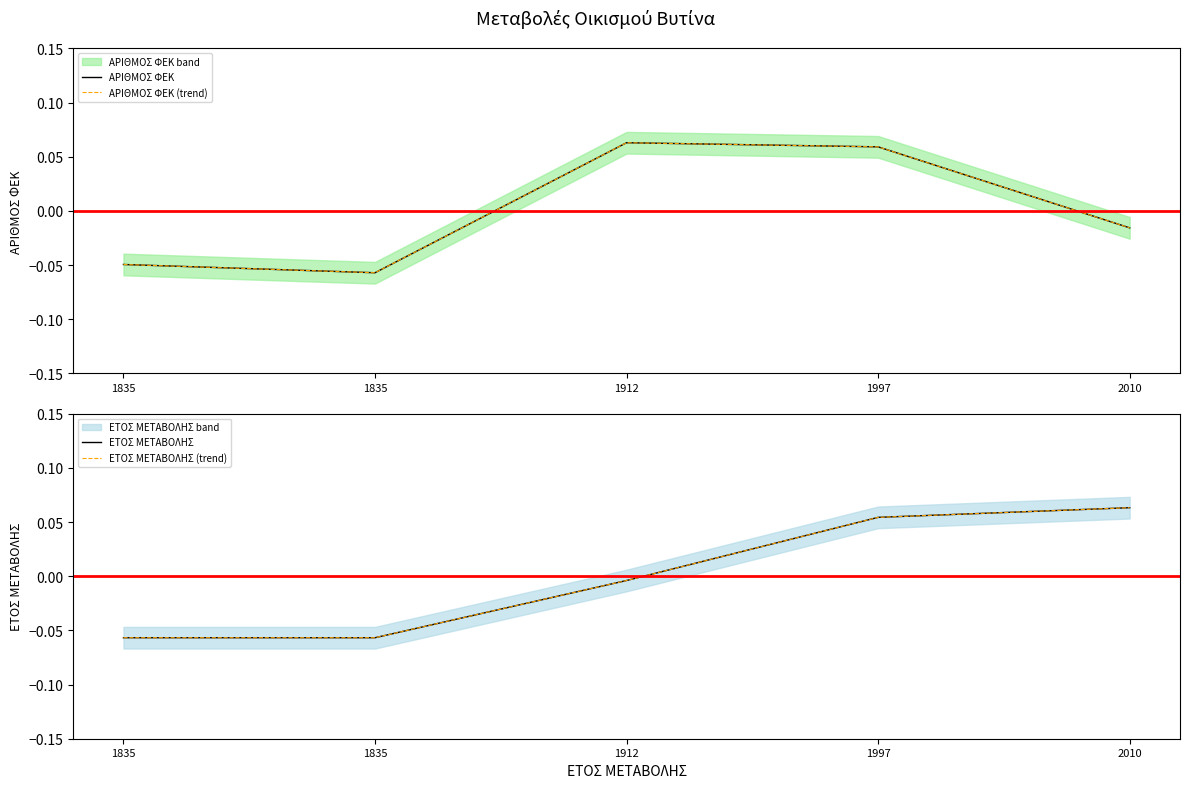

What is the value of the ΕΤΟΣ ΜΕΤΑΒΟΛΗΣ (trend) point at the 5th from the left?

0.1